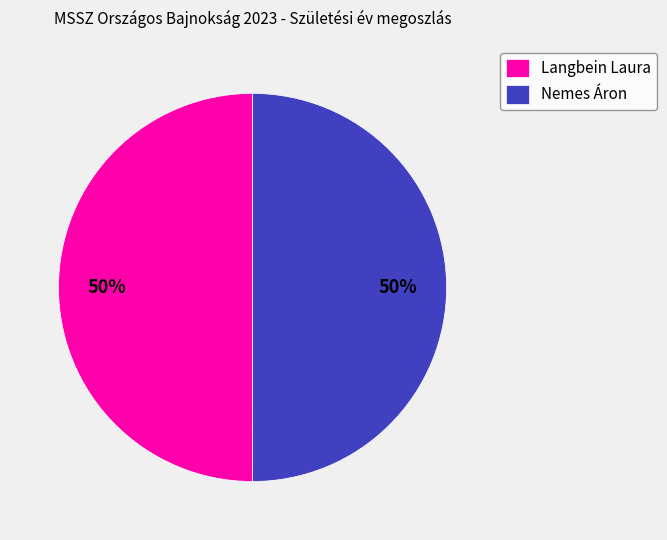

The Langbein Laura slice represents 50% of the pie. True or false?

True